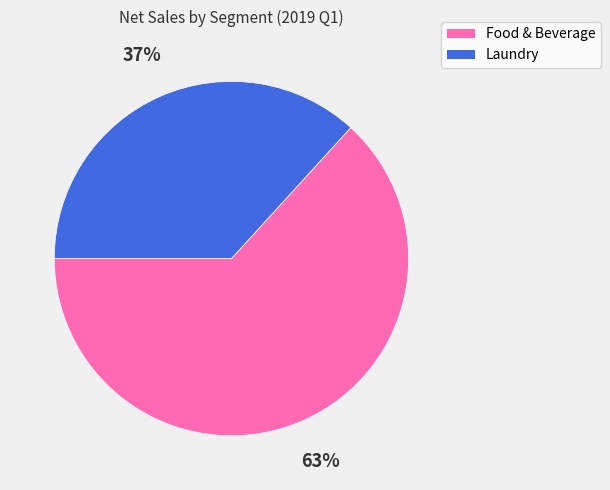

Is it true that Laundry is 37% of the pie?

True